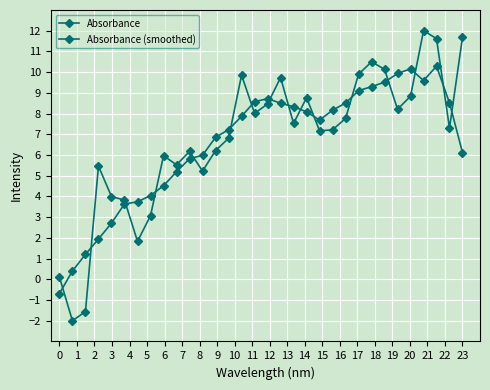

In Absorbance, how many points are higher than both neighbors (excluding endpoints)?

8